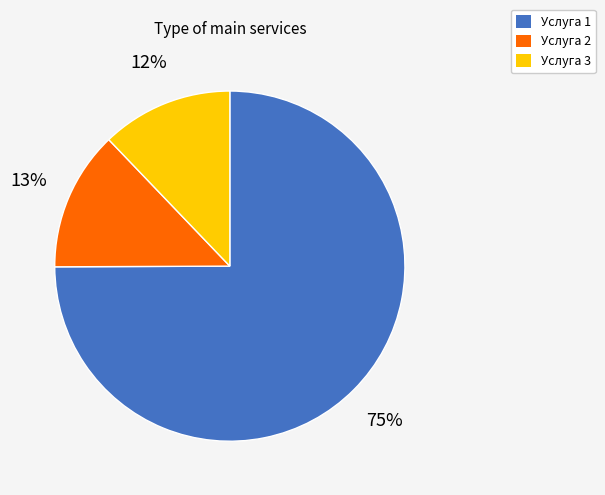

Does Услуга 2 represent more than half of the total?

No